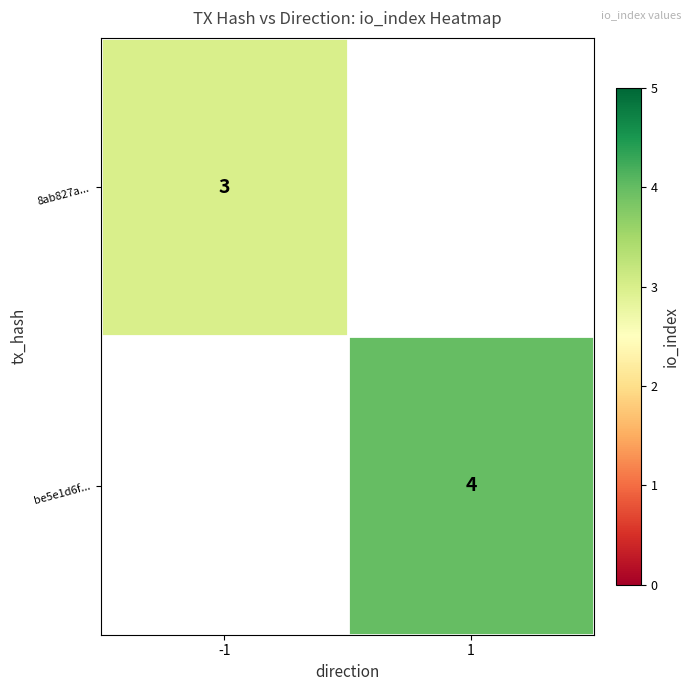

The value of 8ab827a... at -1 is 1. True or false?

False